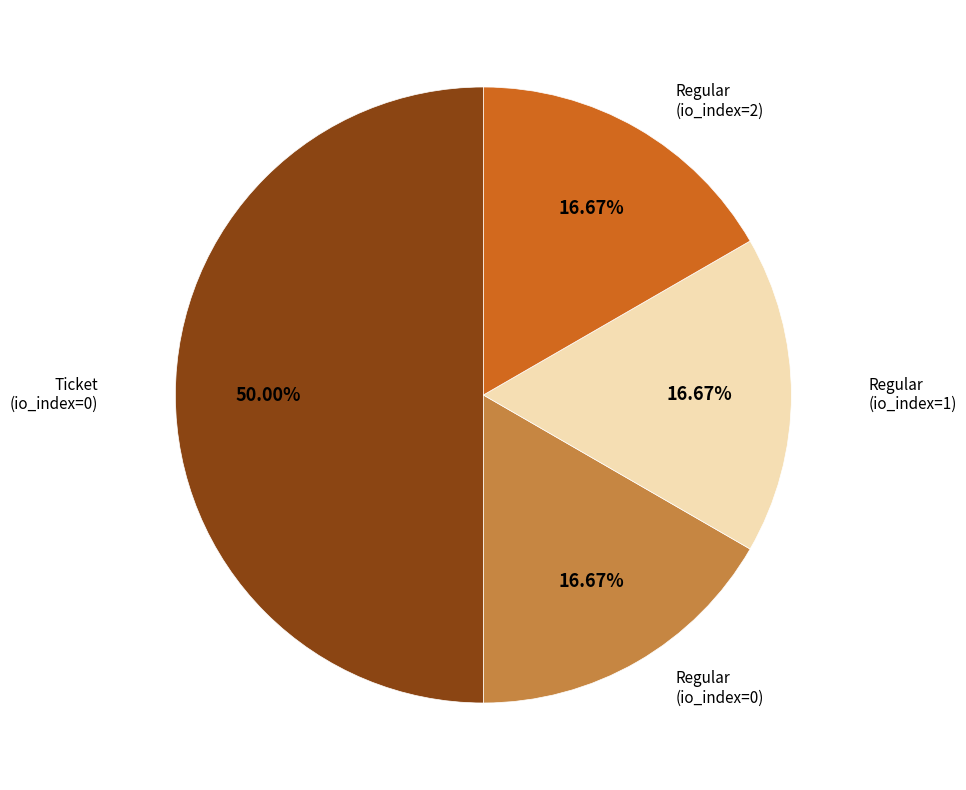

What percentage is the Ticket (io_index=0) slice, to the nearest percent?

50%